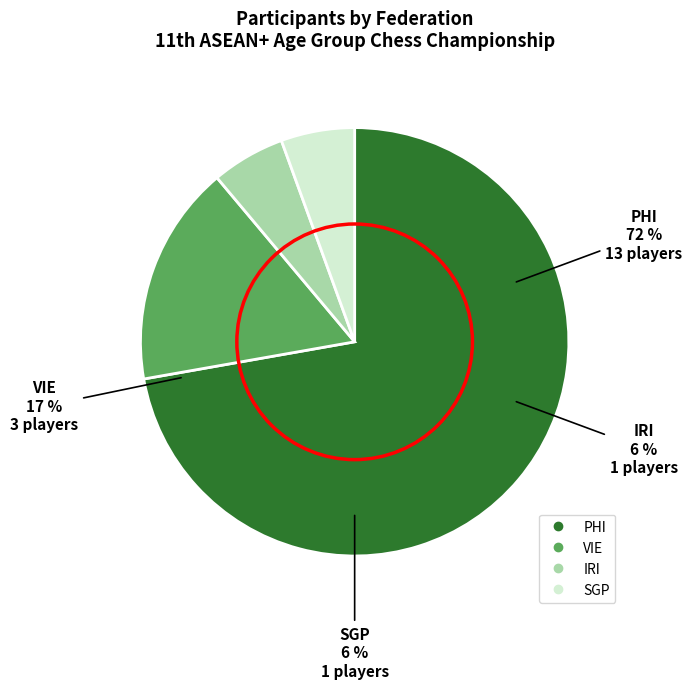

To the nearest percent, what portion does PHI represent?

72%